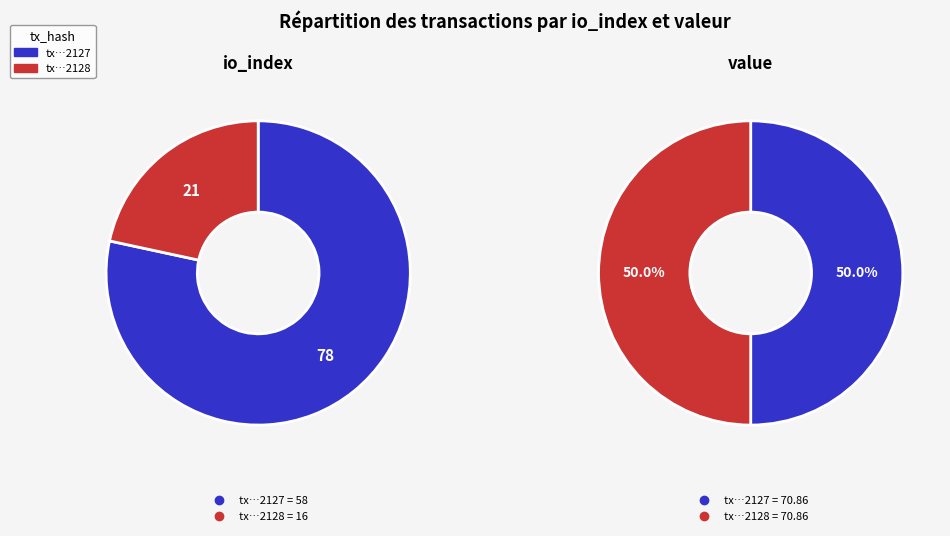

To the nearest percent, what portion does value represent?

22%